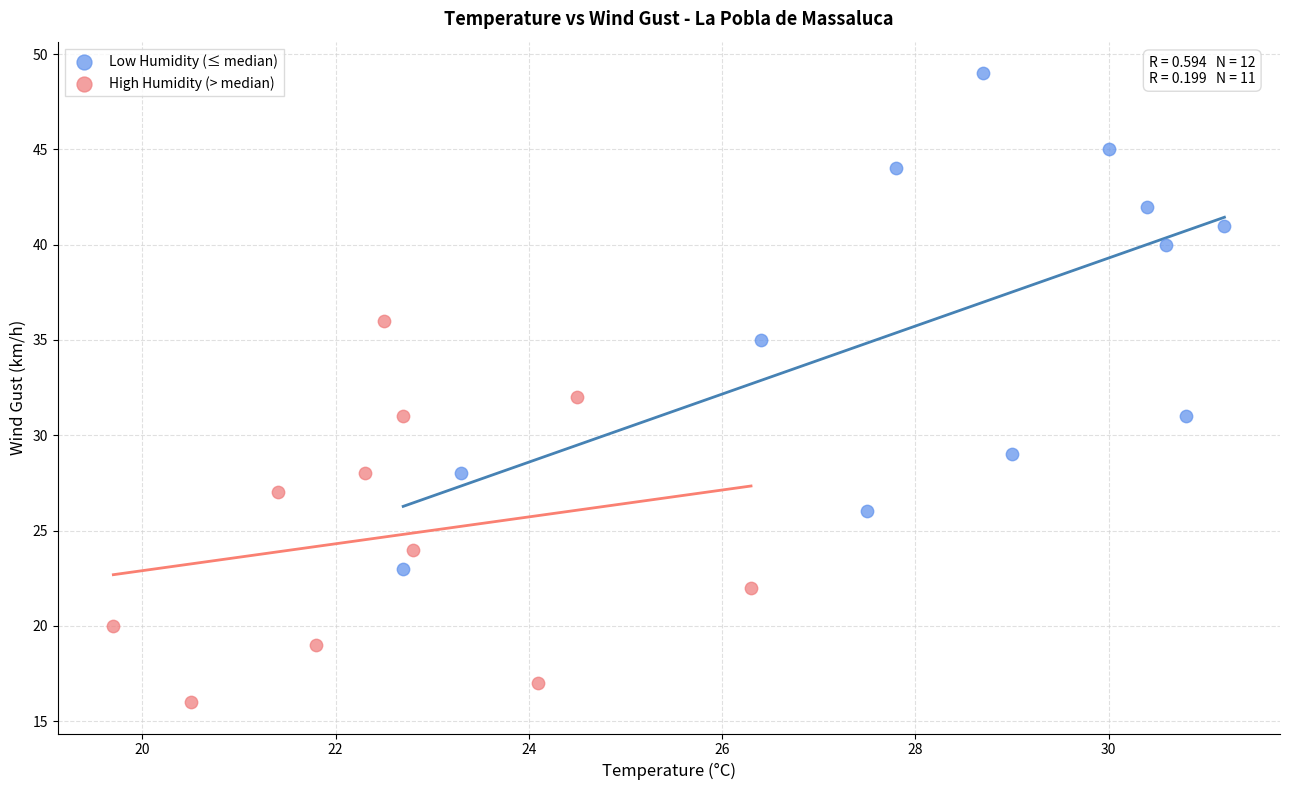

Which series reaches the maximum Y coordinate?

Low Humidity (≤ median)